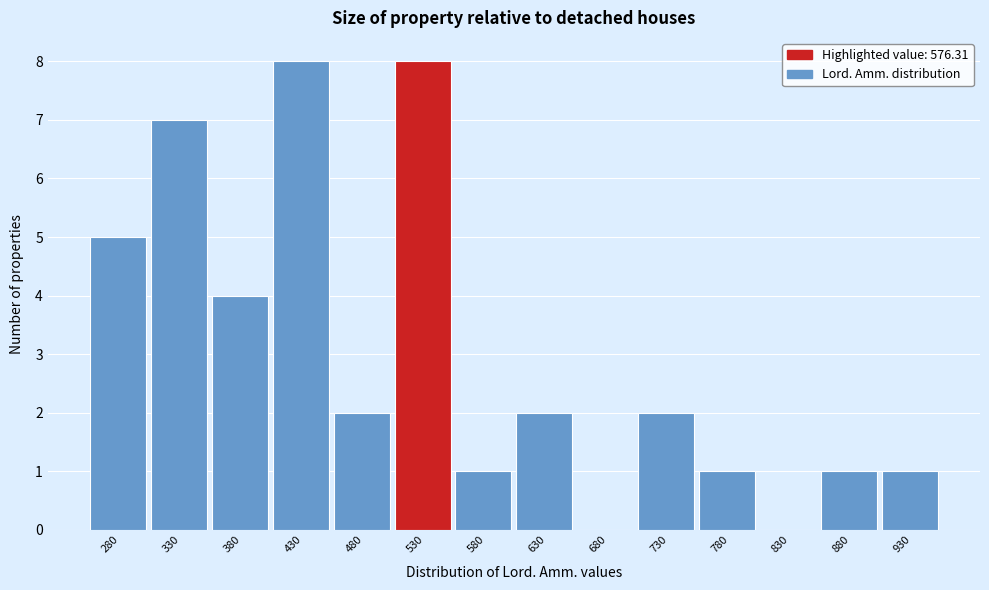

Reading left to right, transcribe all the data shown in this chart.

280=5	330=7	380=4	430=8	480=2	530=8	580=1	630=2	680=0	730=2	780=1	830=0	880=1	930=1